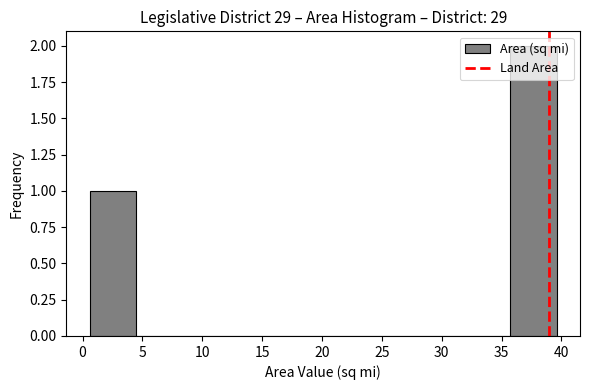

What is the height of the bar covering 35.7 to 39.6 on the x-axis? Neither the bar edges nor the heights are printed on the chart, so give them approximately, as read against the axes.

2